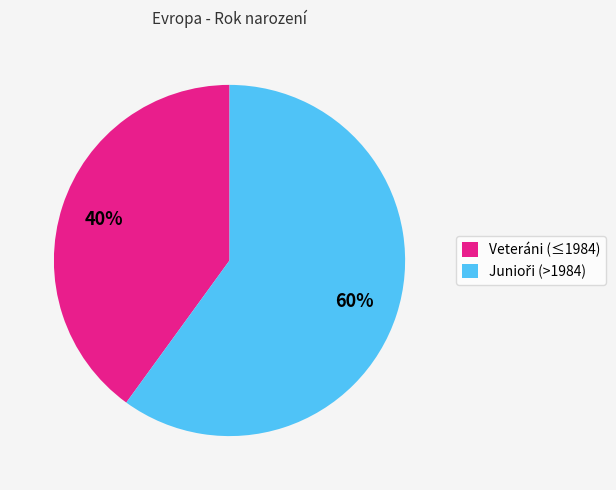

How many slices are in this pie chart?

2